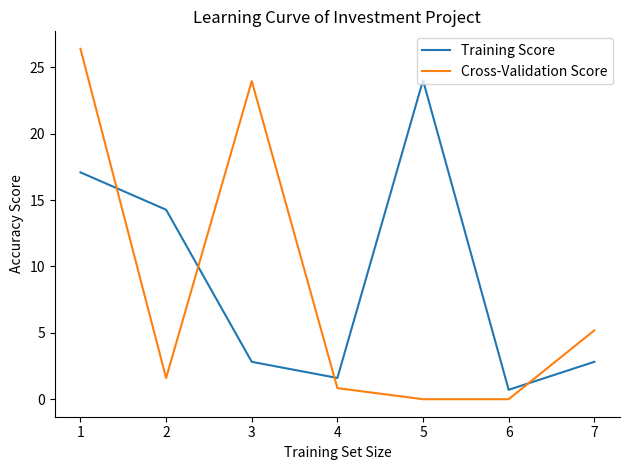

What is the average value of the Cross-Validation Score series?

8.3